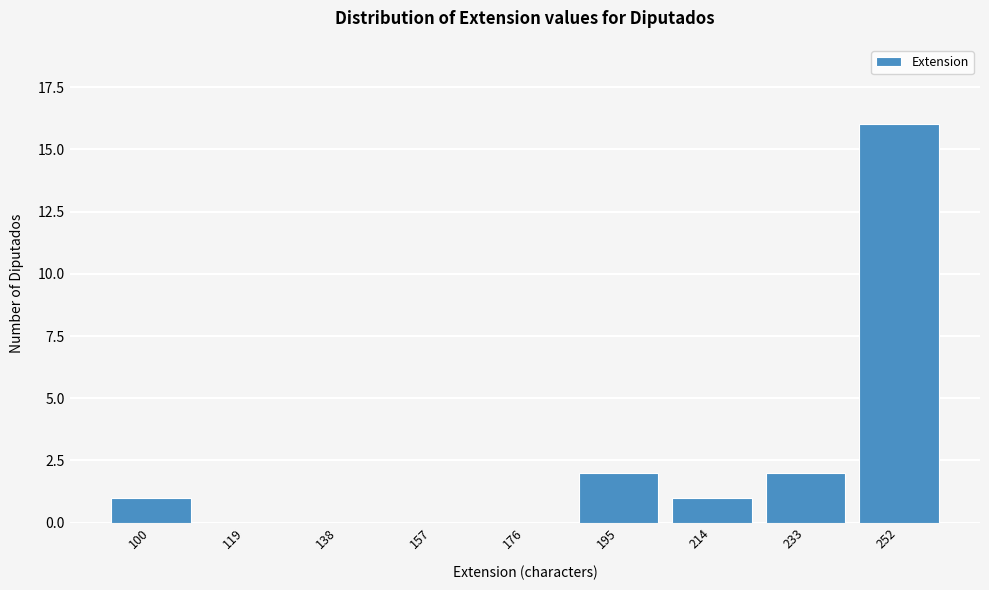

At which category does the chart reach its peak across all series?

252